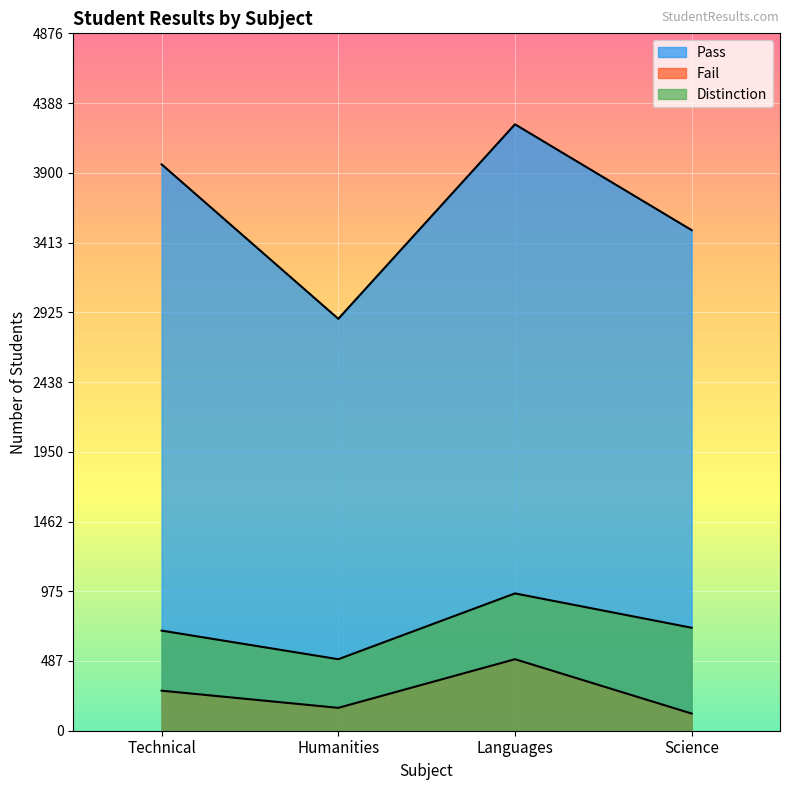

Rank the series at Languages from lowest to highest value.

Fail, Distinction, Pass